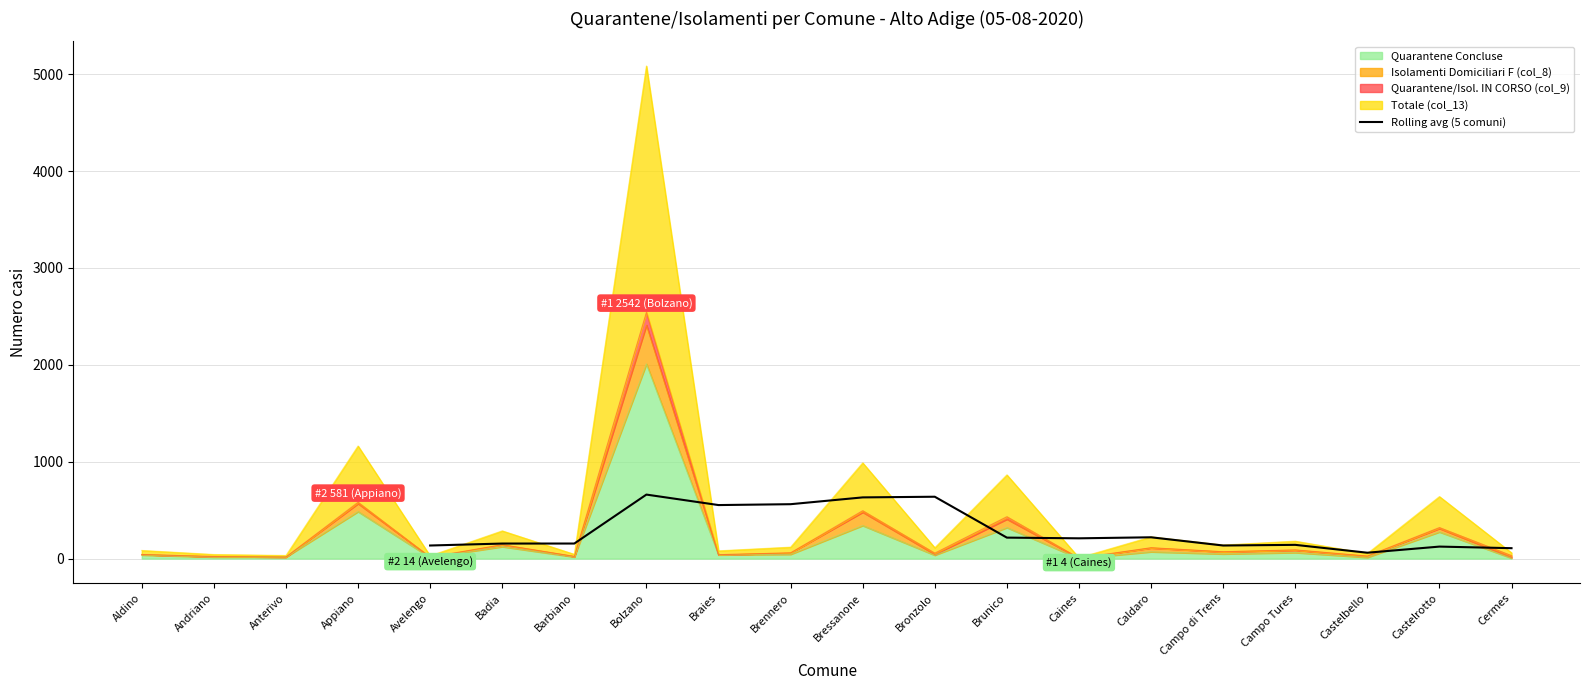

The value of Rolling avg (5 comuni) at Castelrotto is 123.6. True or false?

True